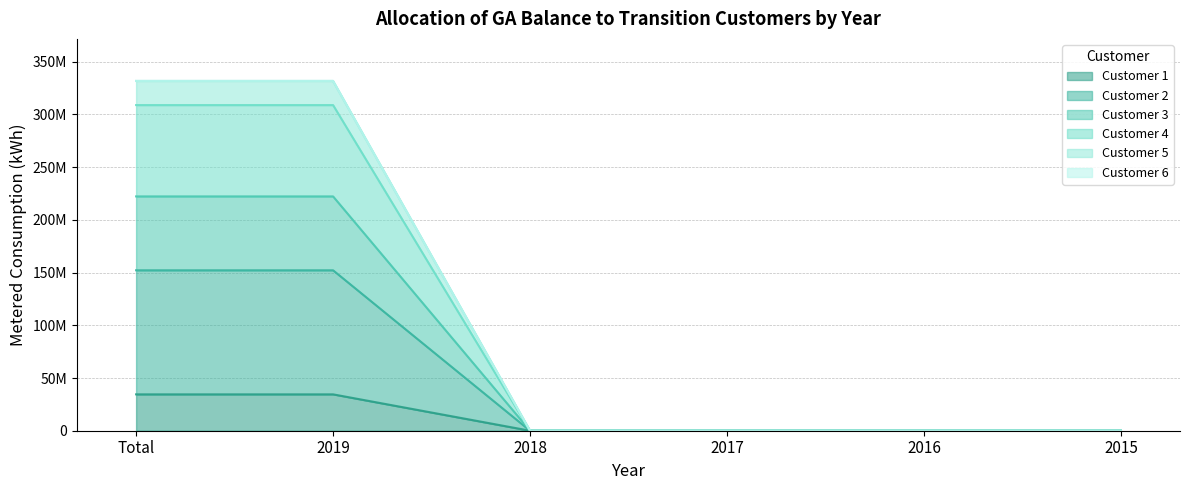

What is the total value across all series at 2019?

1381675638.8